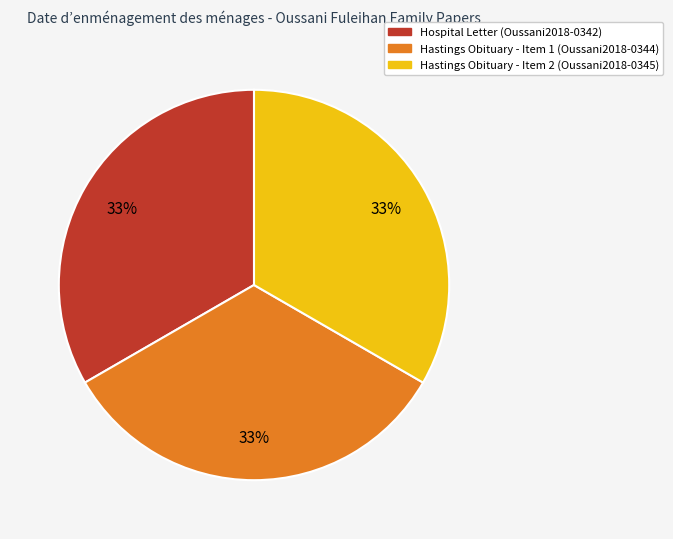

Is there a majority slice in this chart?

No